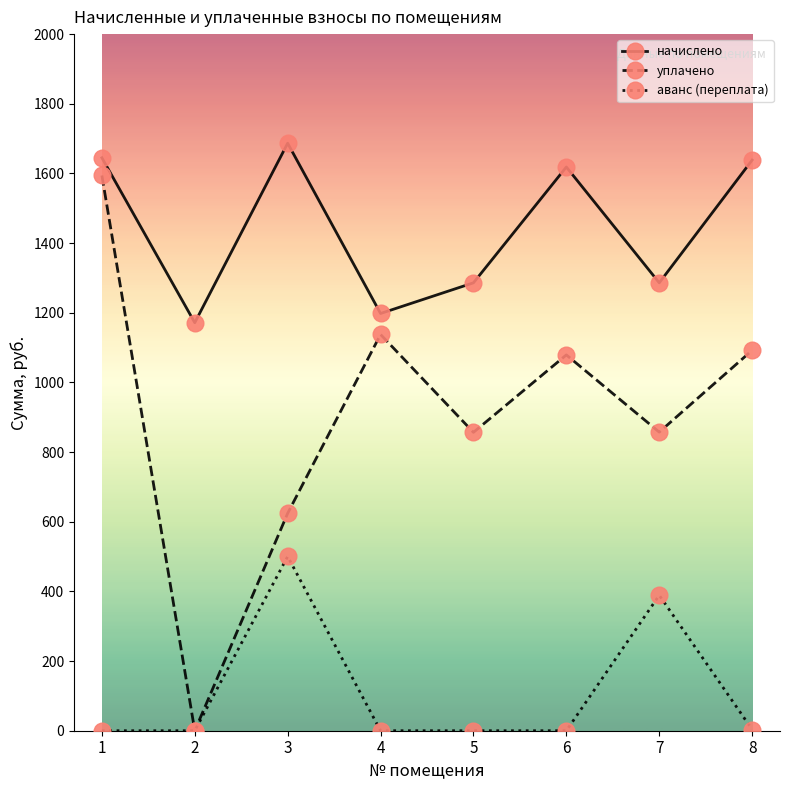

What is the total value across all series at 4?

2335.6